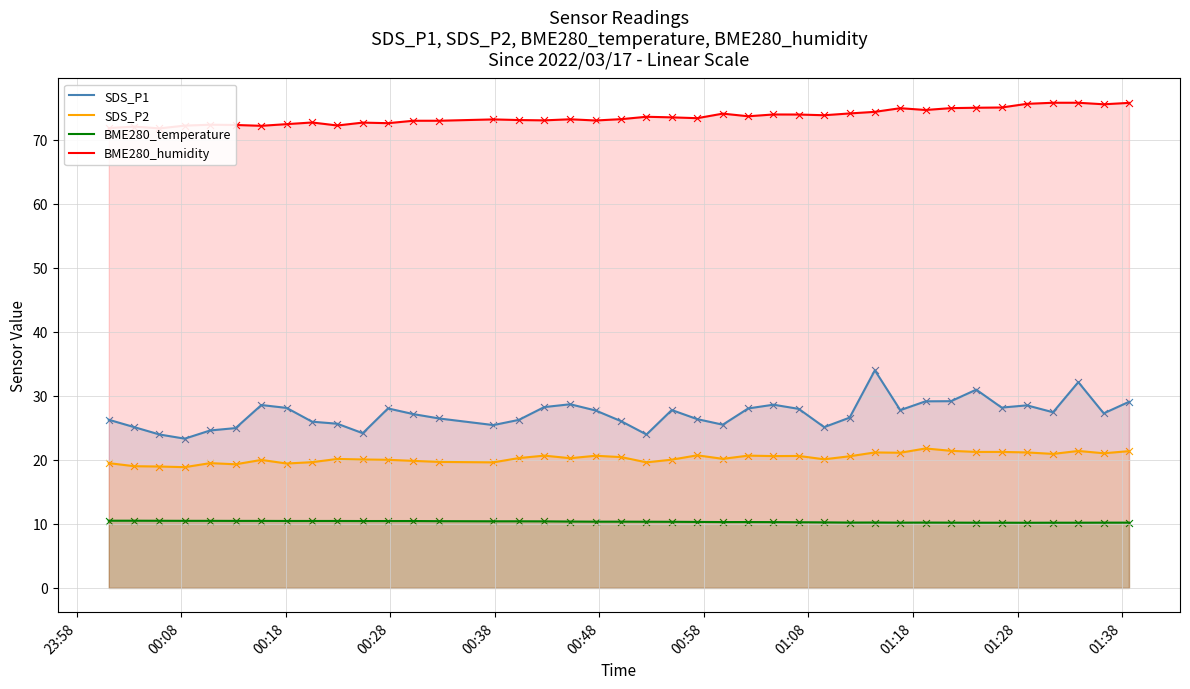

True or false: SDS_P2 and SDS_P1 cross at least once.

False